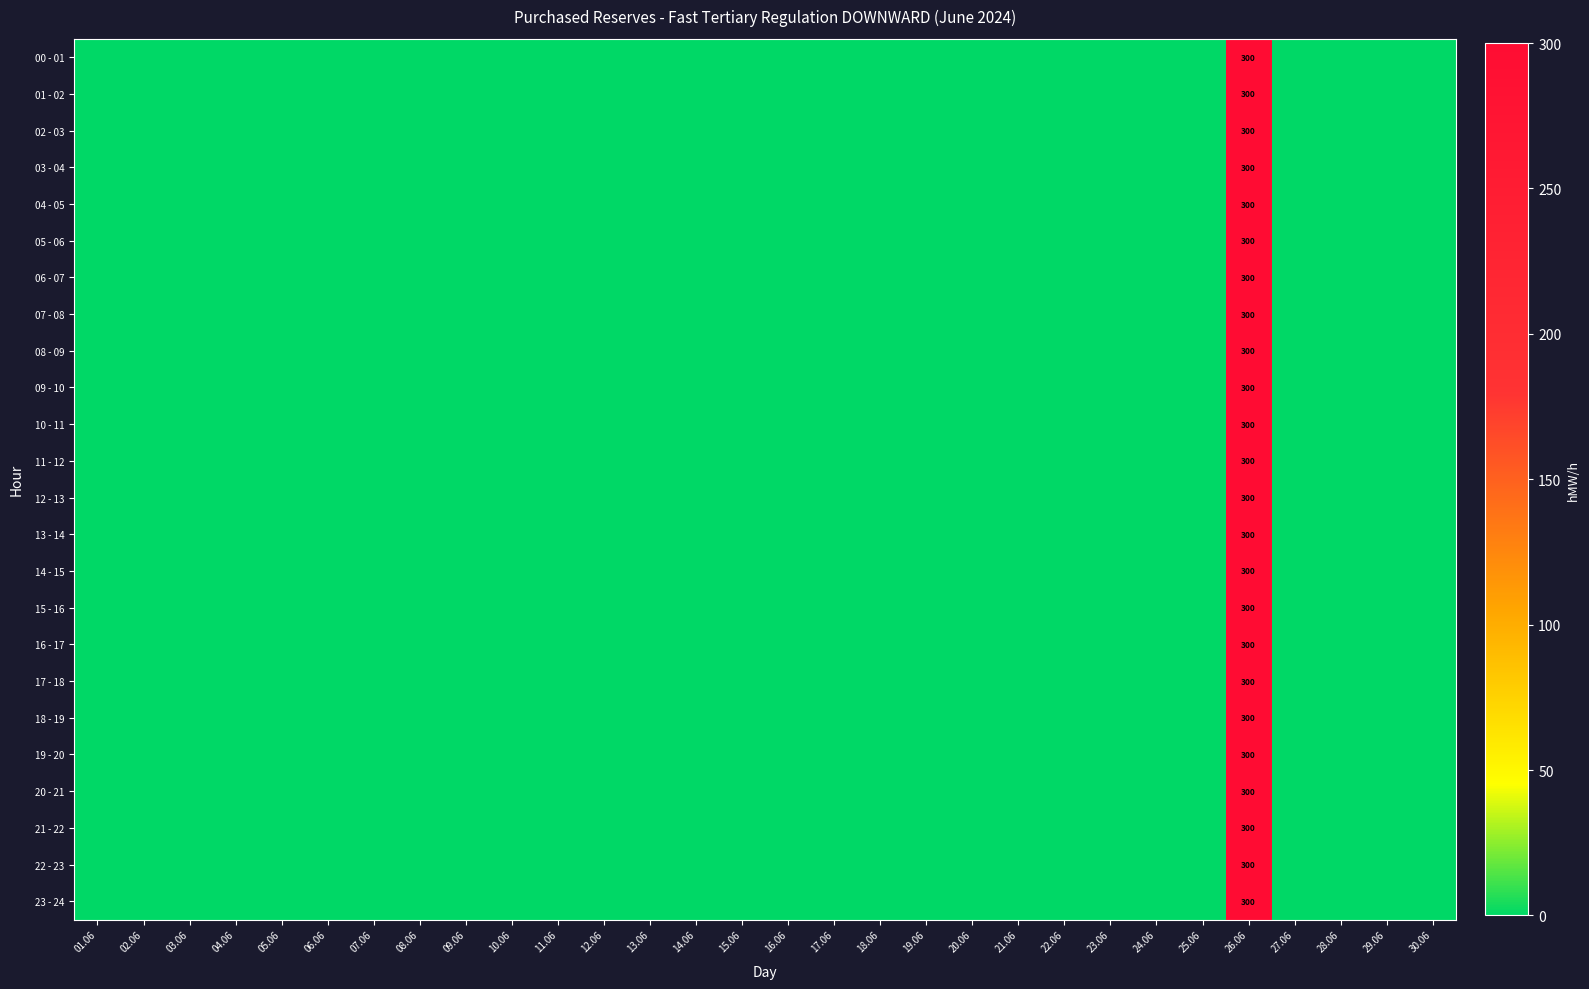

The 21 - 22 series shows 394 at 26.06. True or false?

False